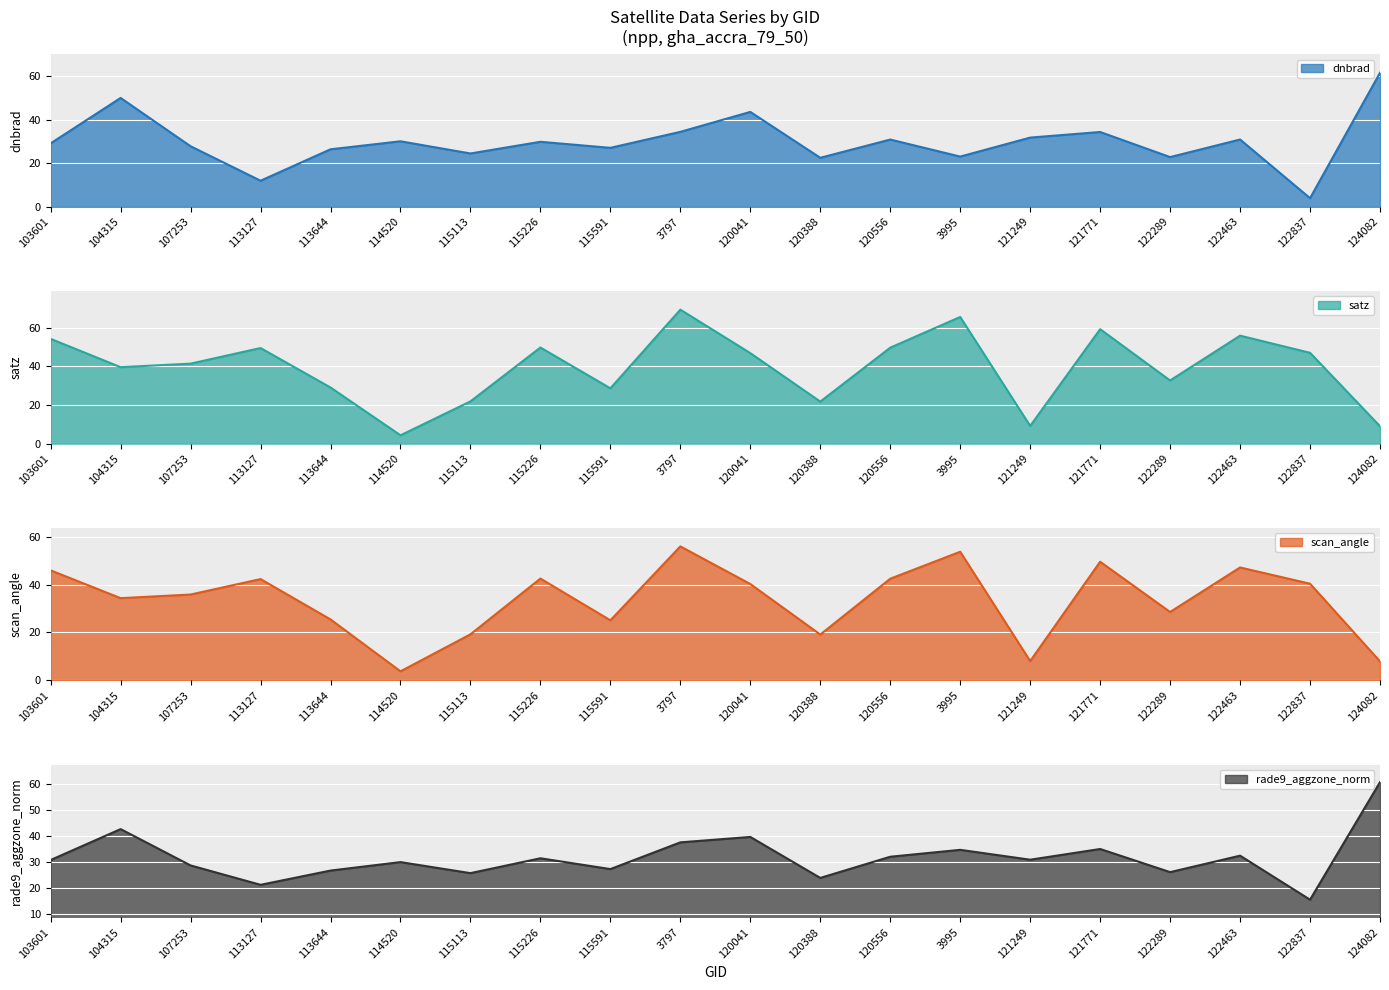

What is the difference between the maximum and minimum values in the rade9_aggzone_norm series?

45.1